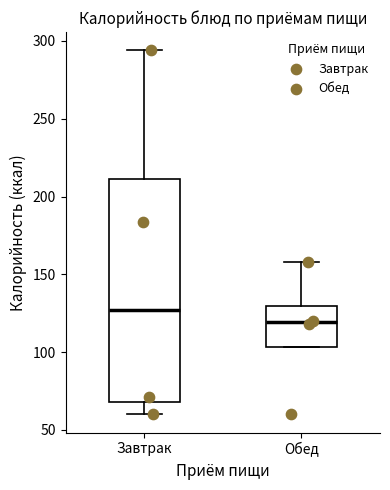

Reading left to right, read every box against the y-axis: the position of its median line, the range the box covers, and the ends of its whiskers. The values are not printed on the chart, so give them approximately, as read against the axis.

Завтрак: median 125, box 70 to 210, whiskers 60 to 295
Обед: median 120, box 105 to 130, whiskers 105 to 160